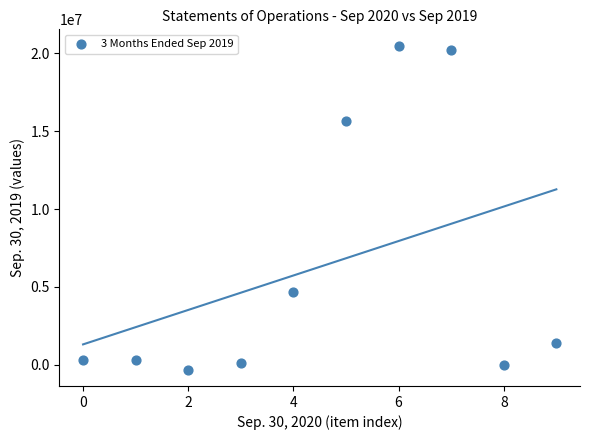

What is the average Y value?

6289460.3